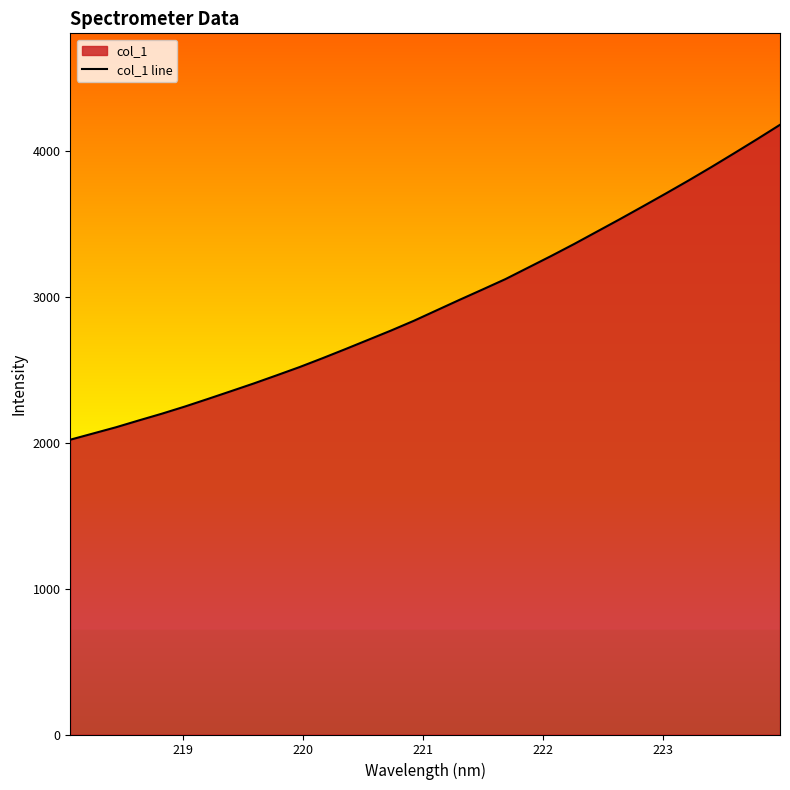

True or false: the data has more than 2 interior local peaks.

False